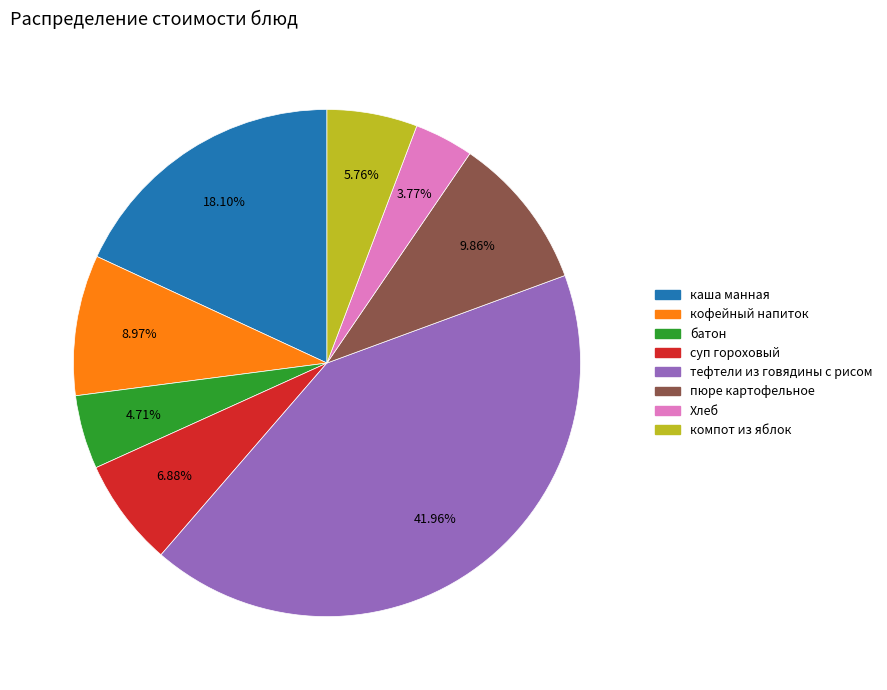

Rank the categories by value from lowest to highest.

Хлеб, батон, компот из яблок, суп гороховый, кофейный напиток, пюре картофельное, каша манная, тефтели из говядины с рисом